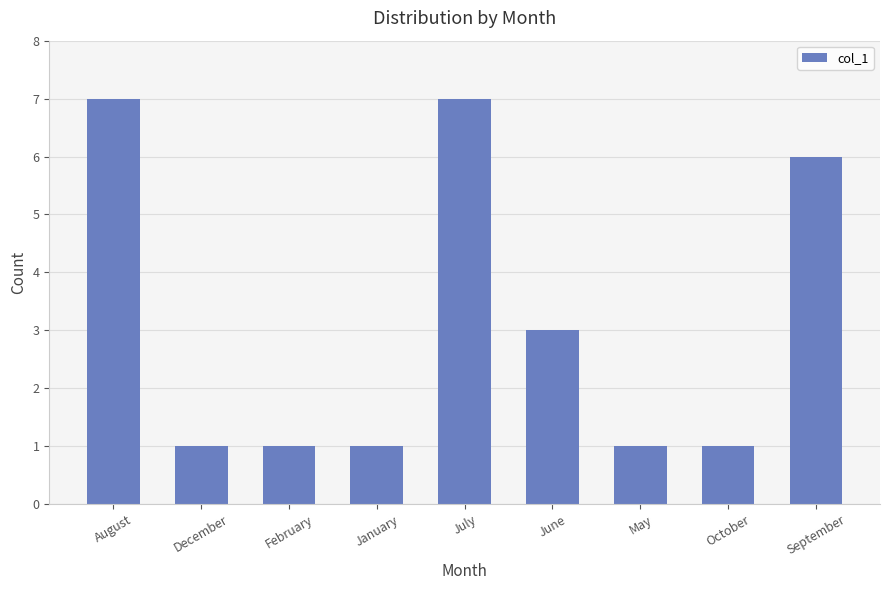

What is the label of the 8th bar from the right?

December